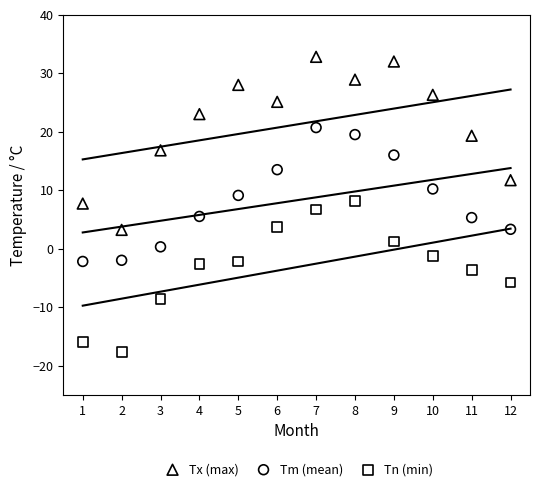

Which series has the widest spread of Y values?

Tx (max)